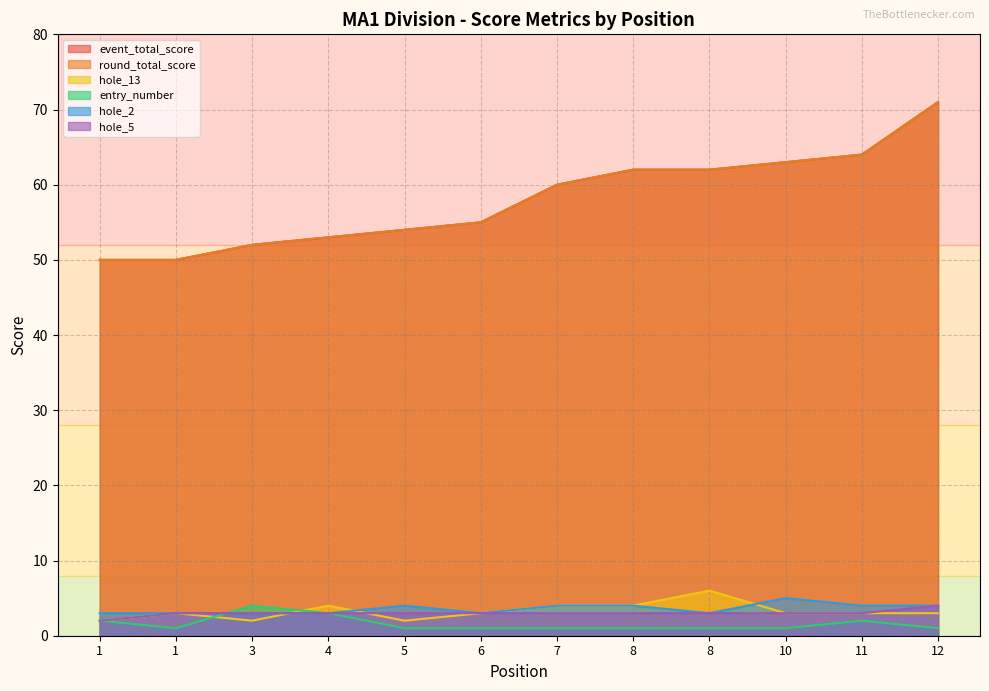

What is the highest value of the event_total_score series?

71